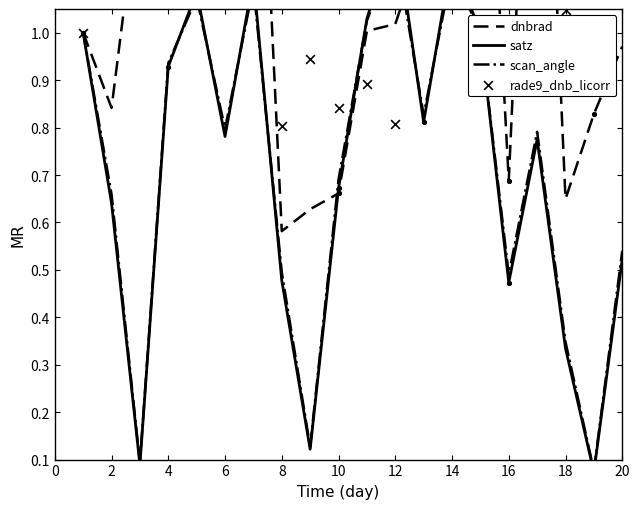

Which series contains the lowest Y value?

satz